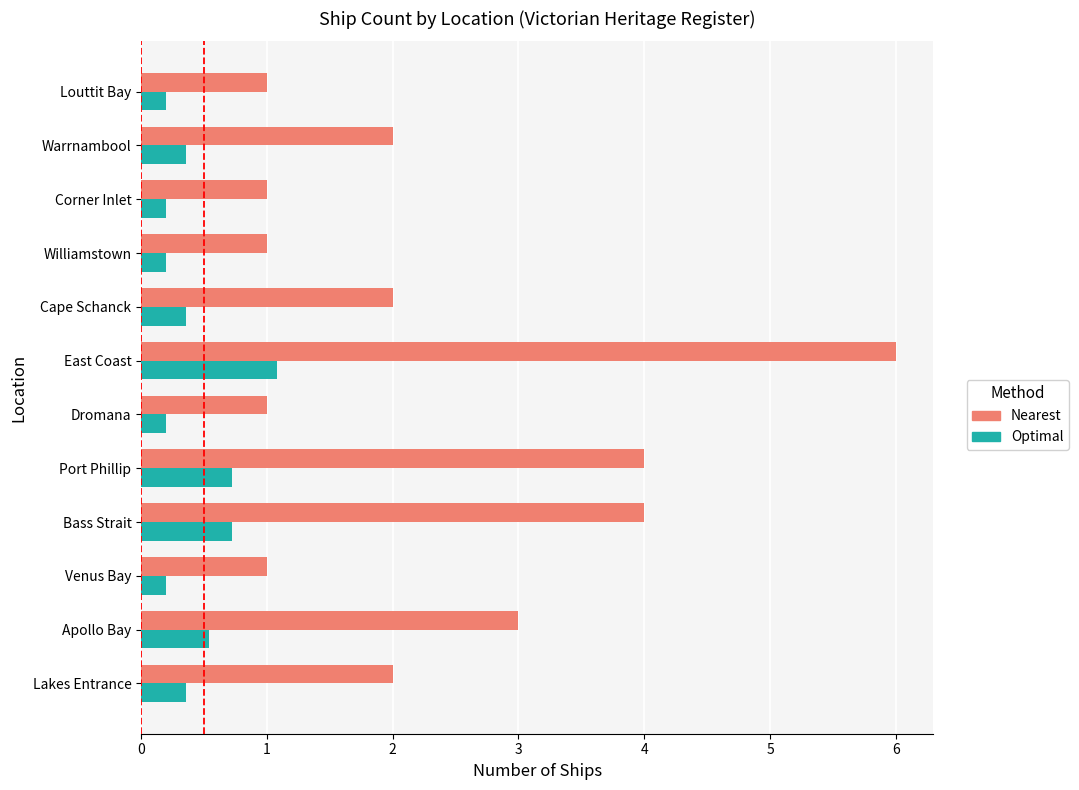

What is the average value of the Optimal series?

0.4